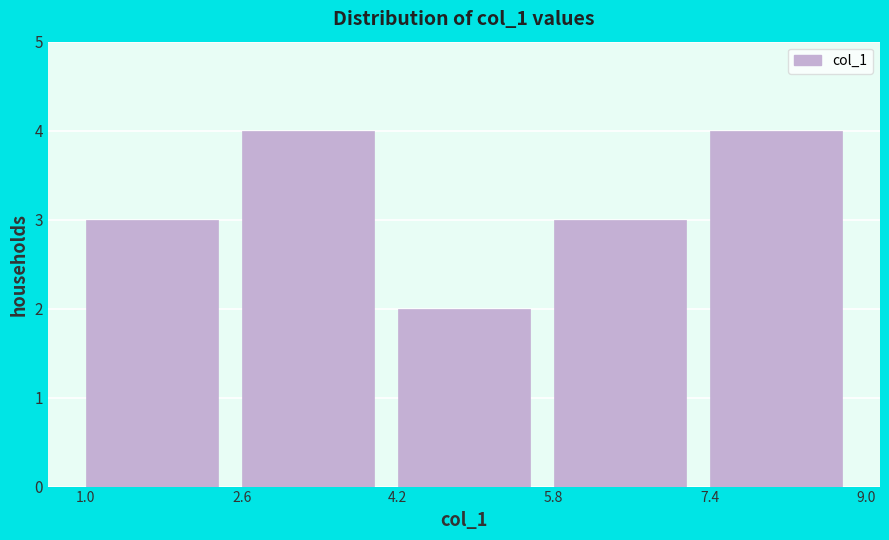

Reading left to right, transcribe this chart: for each bar, give the range it covers on the x-axis and its height. The values are not printed on the chart, so give them approximately, as read against the axis.

1.0 to 2.6: 3
2.6 to 4.2: 4
4.2 to 5.8: 2
5.8 to 7.4: 3
7.4 to 9.0: 4